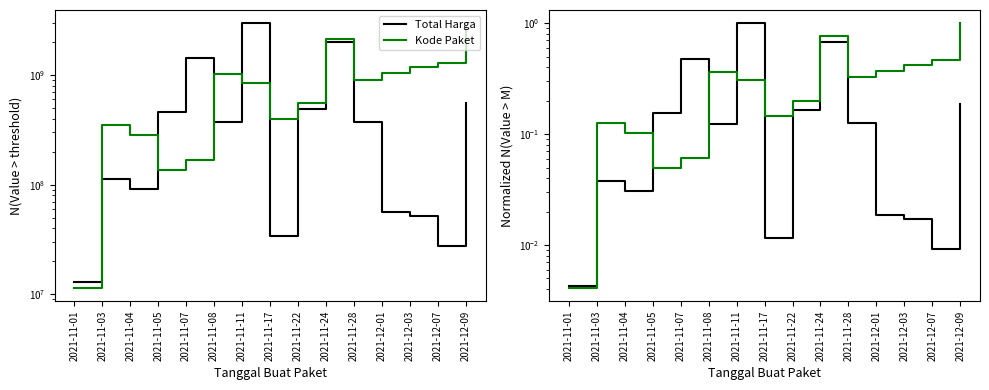

In Kode Paket, how many points are lower than both neighbors (excluding endpoints)?

3